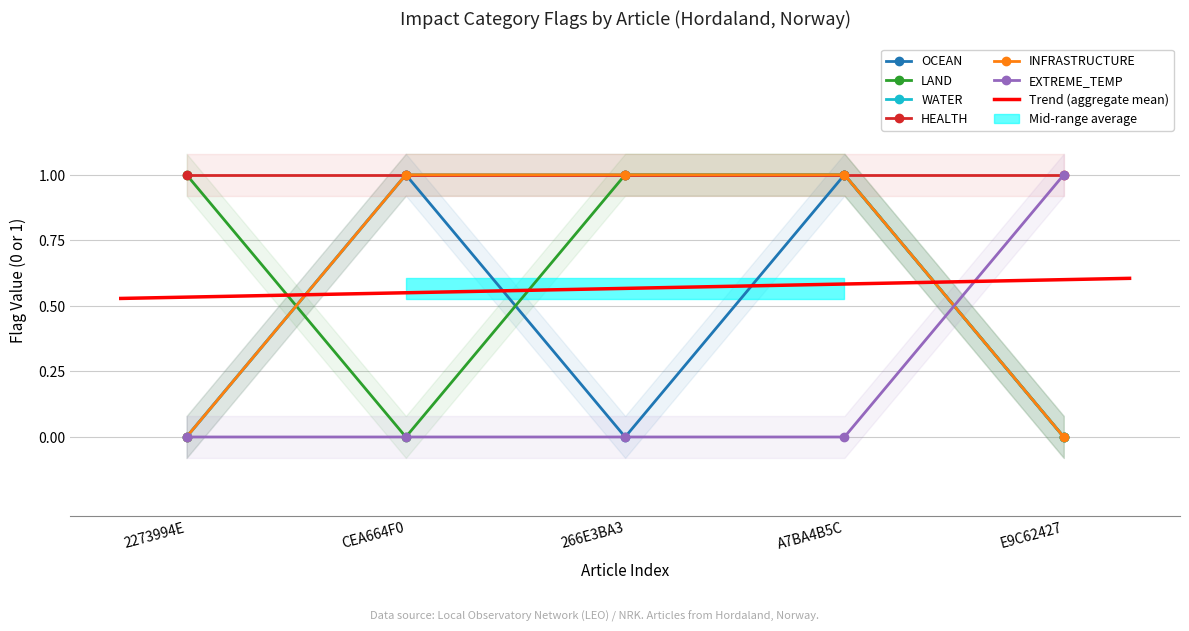

What is the value of the OCEAN point at the 2nd from the left?

1